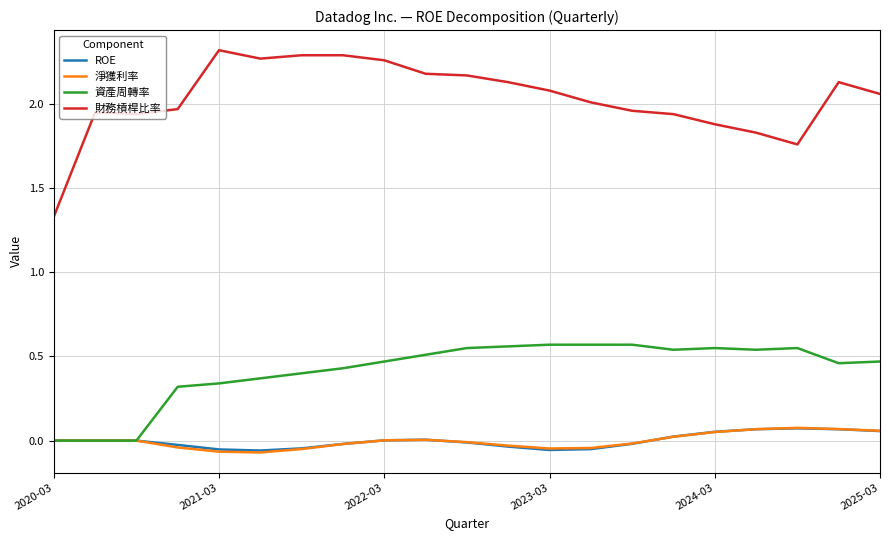

Which series has the largest total across all categories?

財務槓桿比率